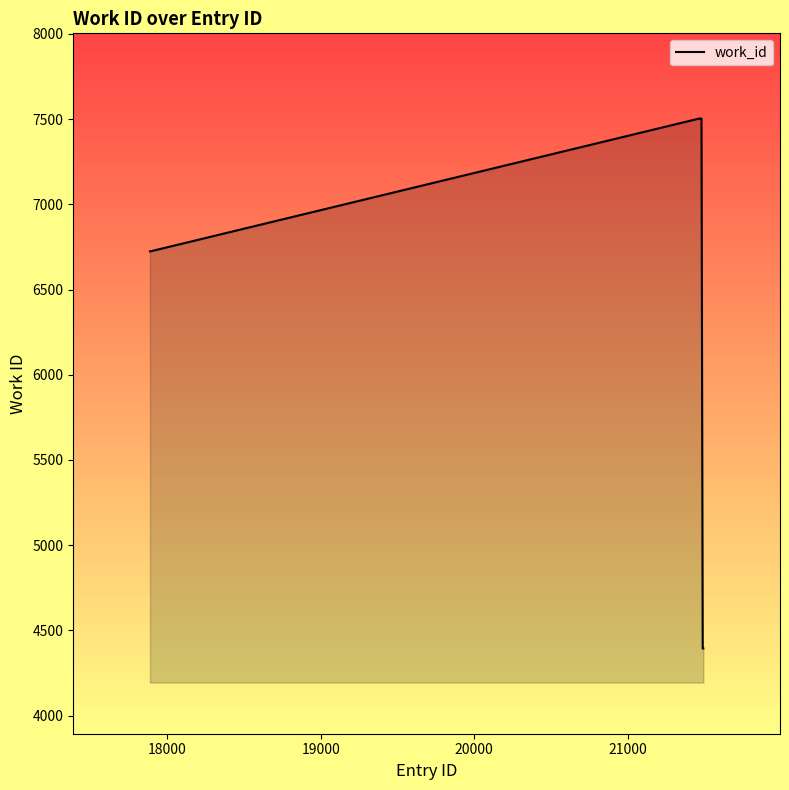

What is the difference between the maximum and minimum values?

3109